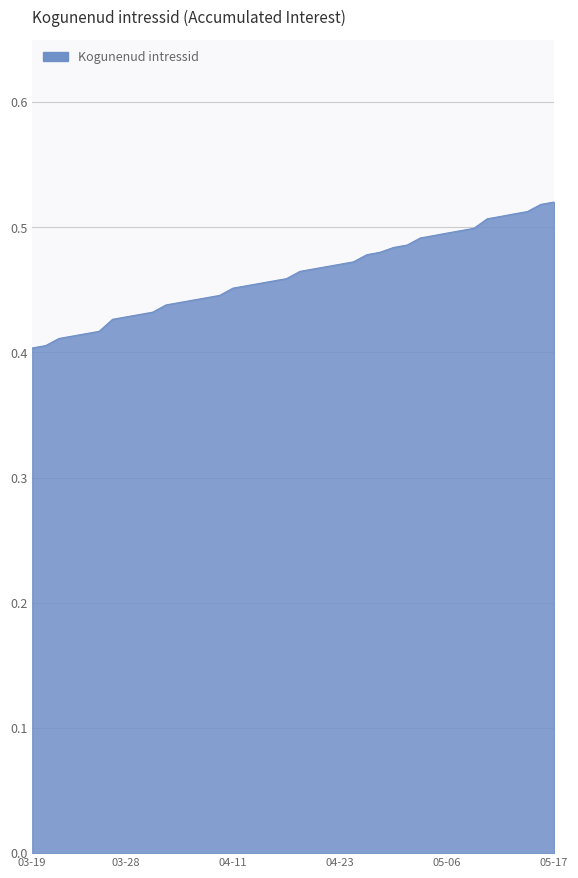

What is the greatest value displayed?

0.5